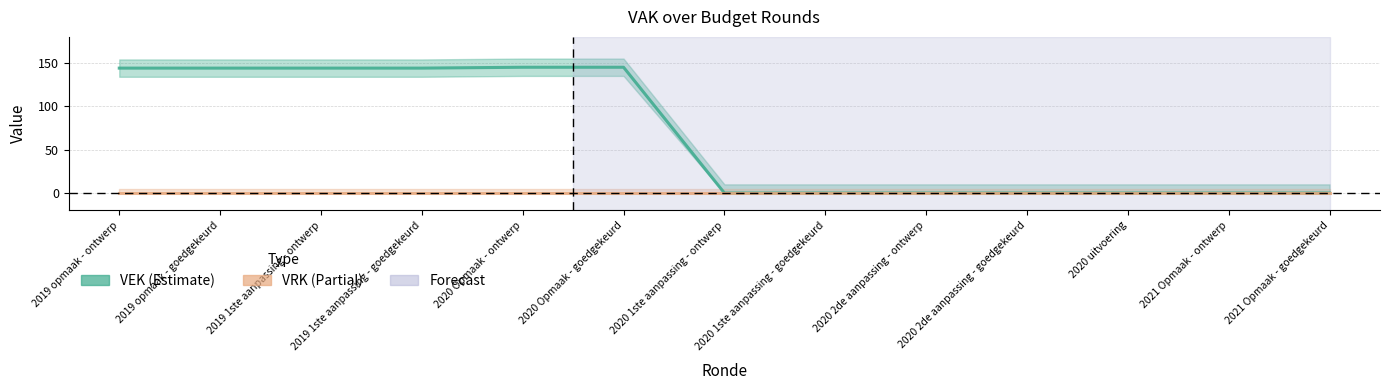

Is it true that the value at 2021 Opmaak - goedgekeurd is -47?

False